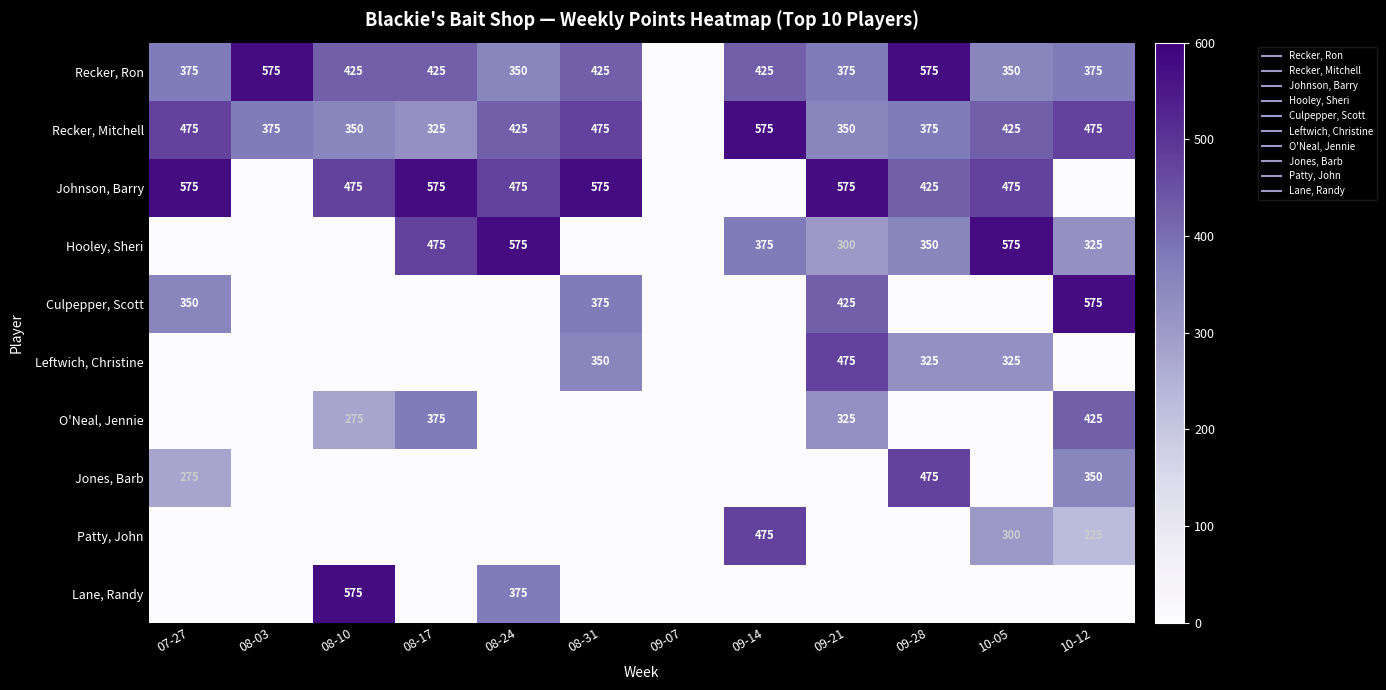

Where is Johnson, Barry nearest to the value 287?

09-28